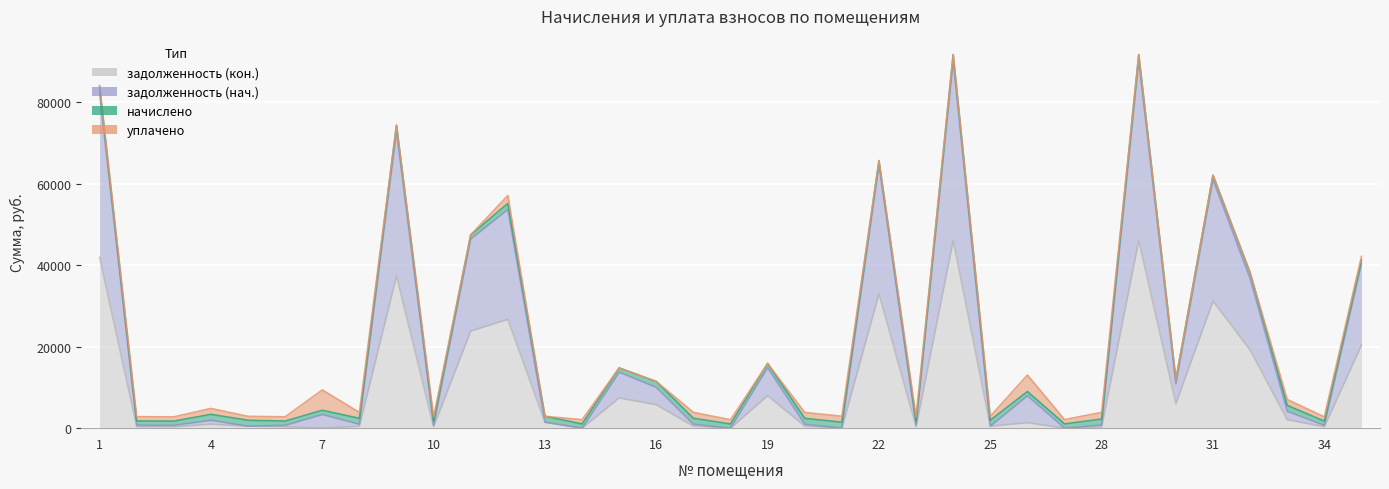

Which series has the largest total across all categories?

задолженность (нач.)